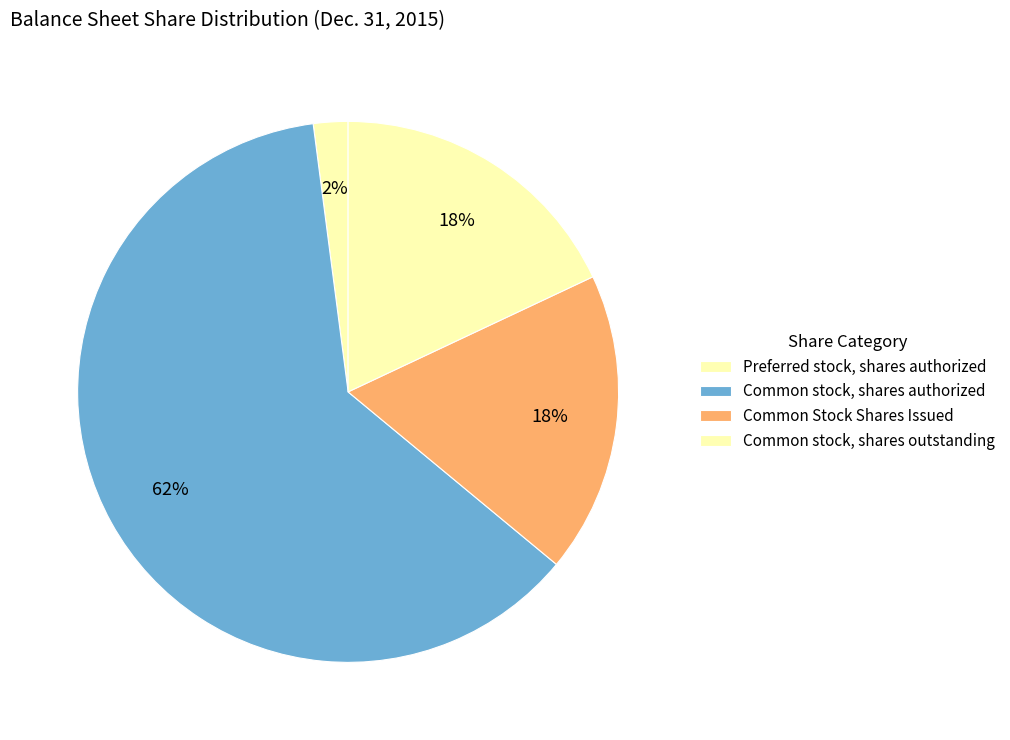

Between Common Stock Shares Issued and Common stock, shares authorized, which is larger?

Common stock, shares authorized